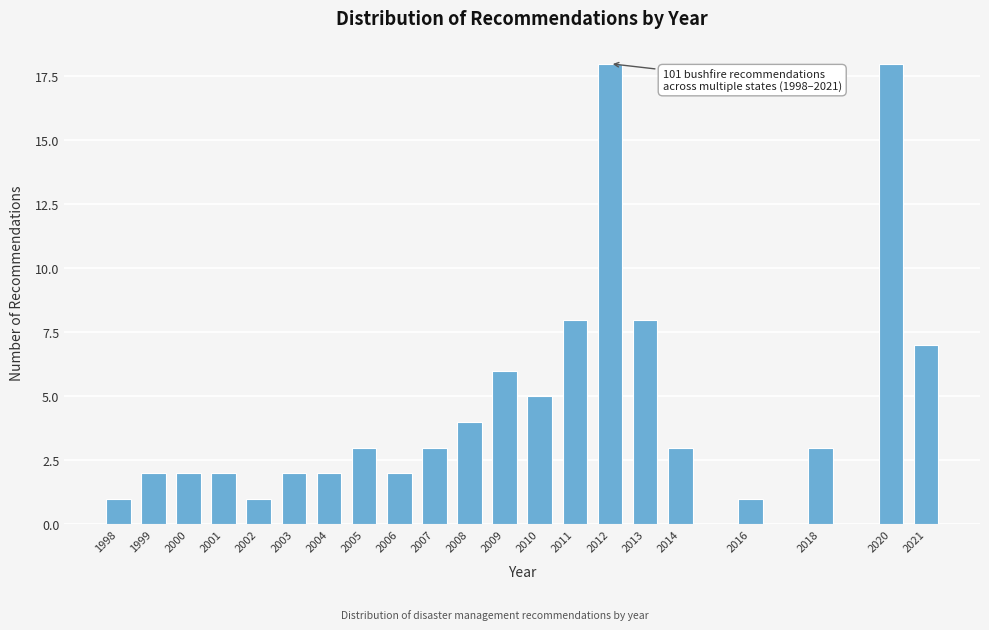

Reading left to right, list all the values displayed in this chart.

1998=1	1999=2	2000=2	2001=2	2002=1	2003=2	2004=2	2005=3	2006=2	2007=3	2008=4	2009=6	2010=5	2011=8	2012=18	2013=8	2014=3	2016=1	2018=3	2020=18	2021=7